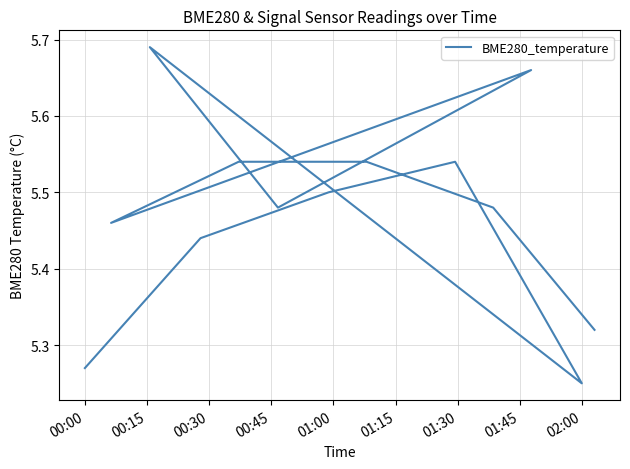

Count the number of data series in this chart.

1